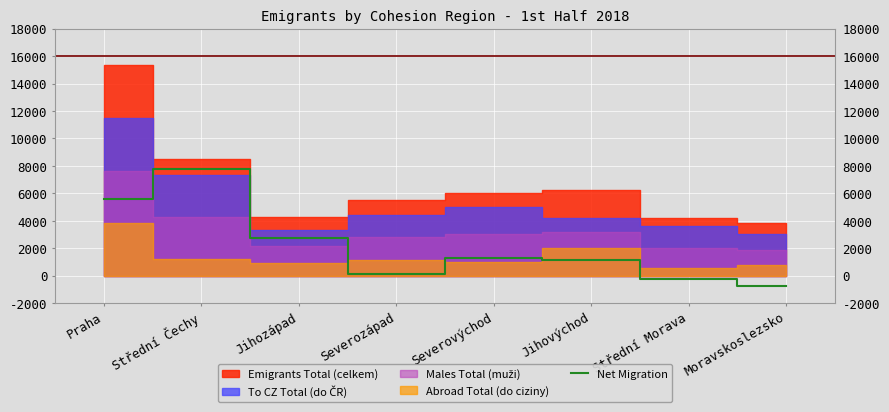

At which category does the data reach its first local valley?

Severozápad